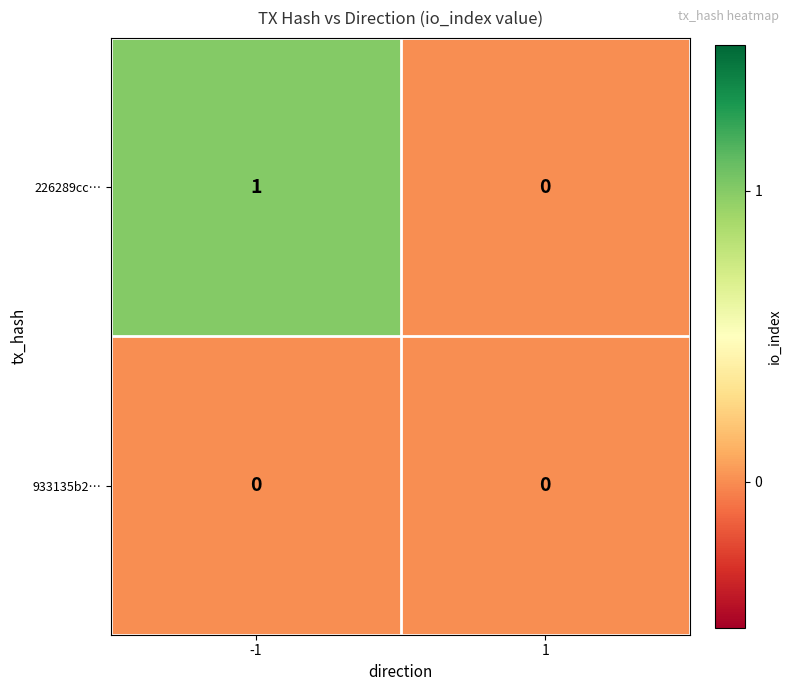

Reading left to right, extract all data points from this chart.

226289cc…: 1	0
933135b2…: 0	0